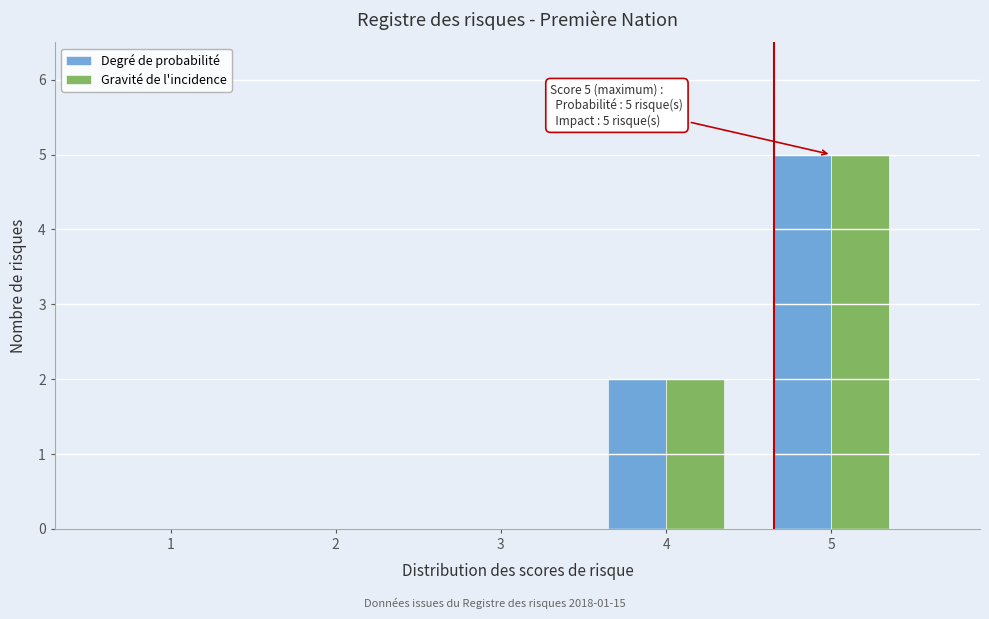

In the Degré de probabilité series, which range on the x-axis has the tallest bar?

4.5 to 5.5